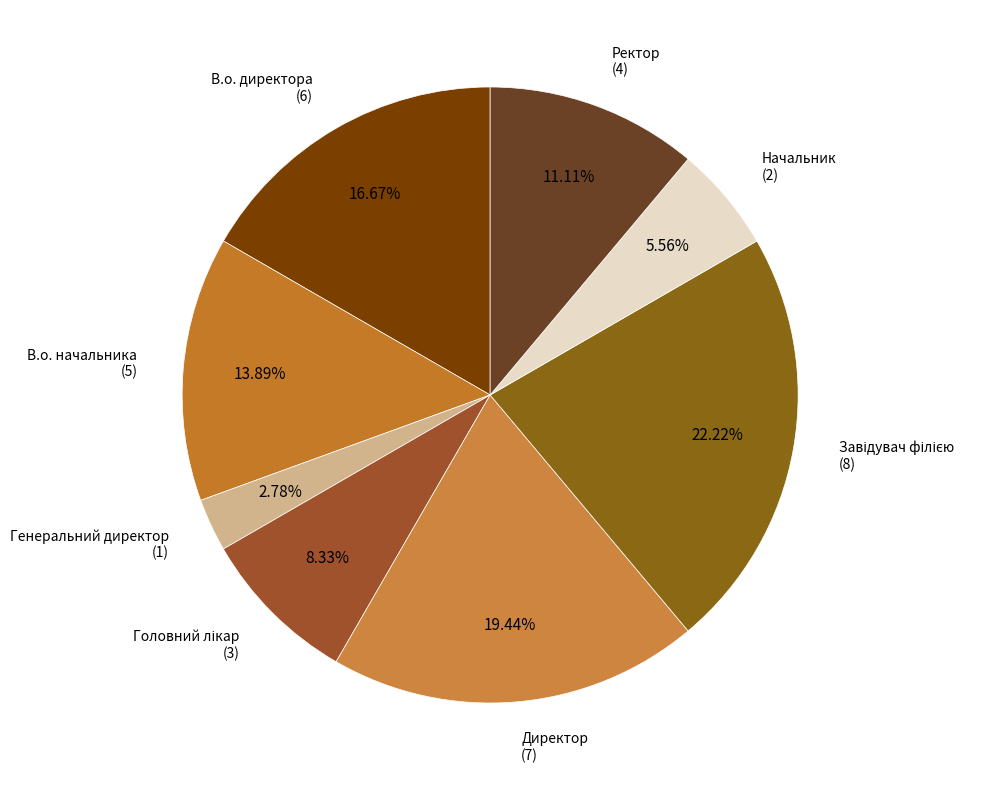

What percentage is the В.о. начальника slice, to the nearest percent?

14%